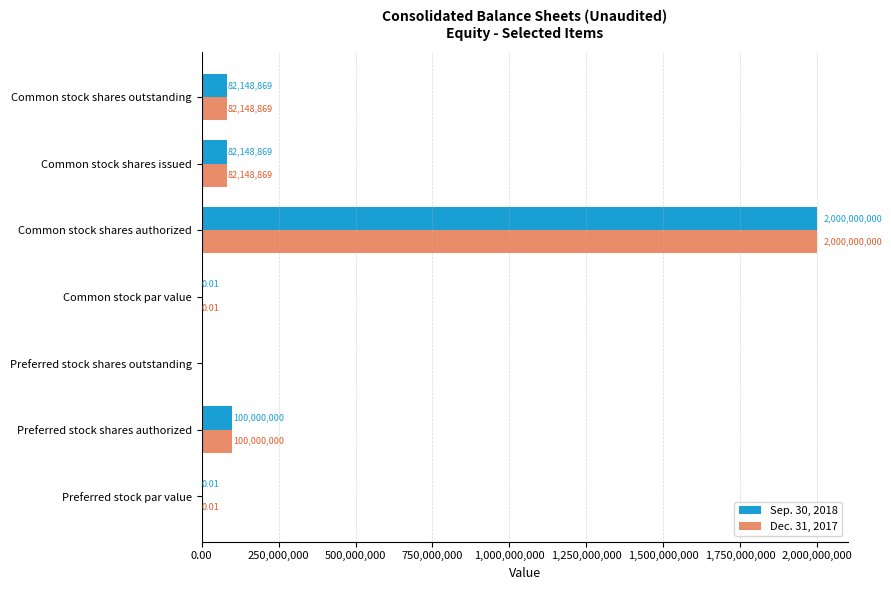

At which label does Dec. 31, 2017 reach its peak?

Common stock shares authorized